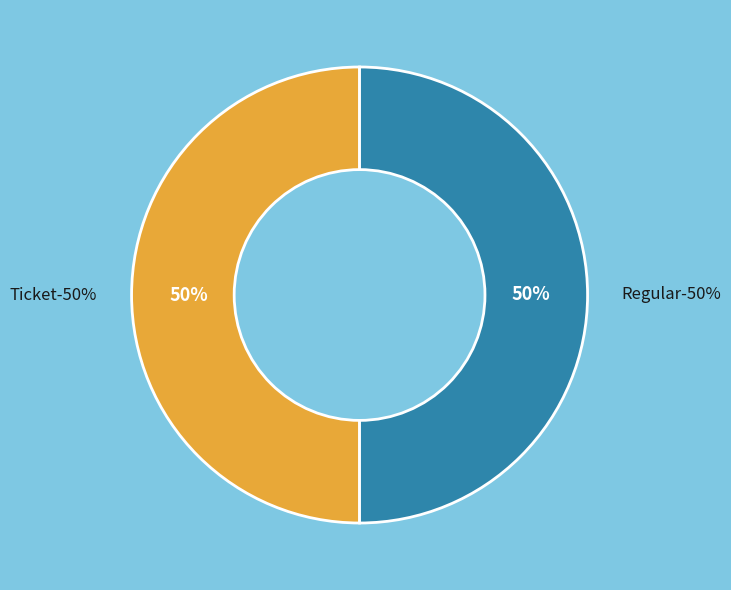

What is the total percentage of Regular and Ticket?

100.0%